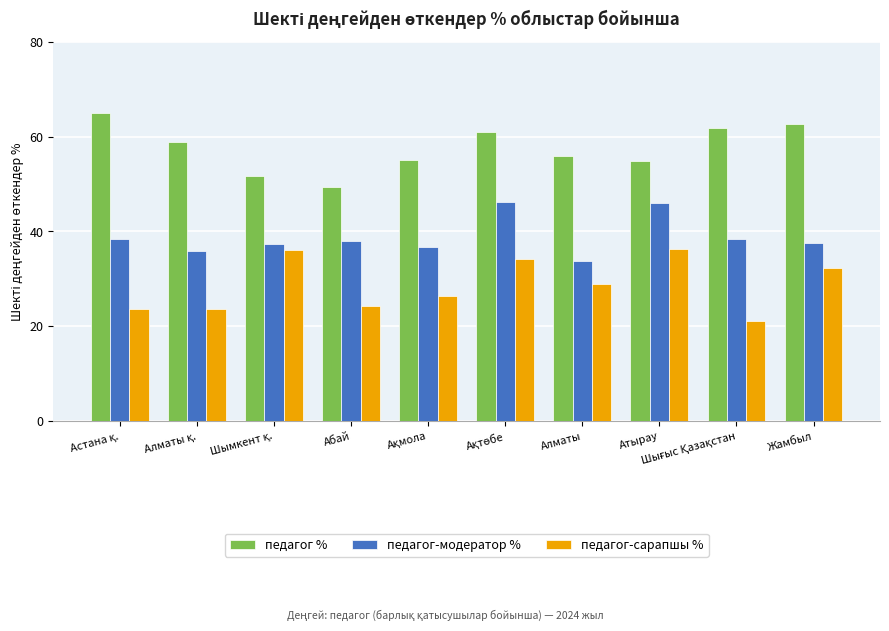

How many bars are there in each group?

3